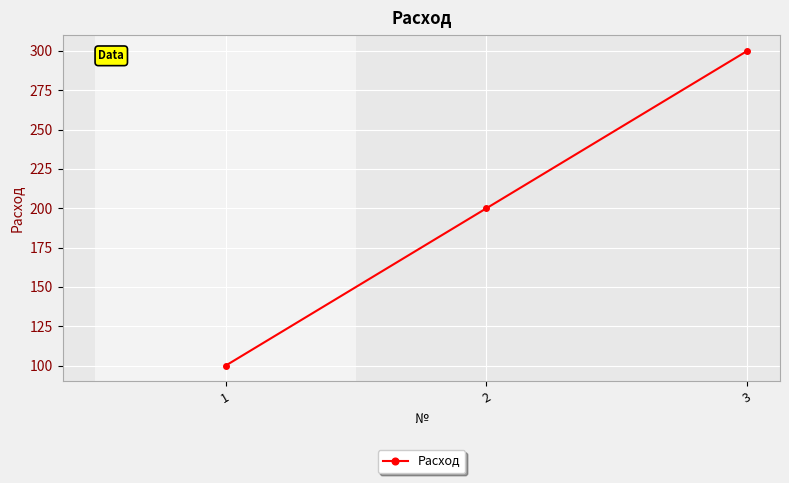

What is the sum of the values at 1 and 3?

400